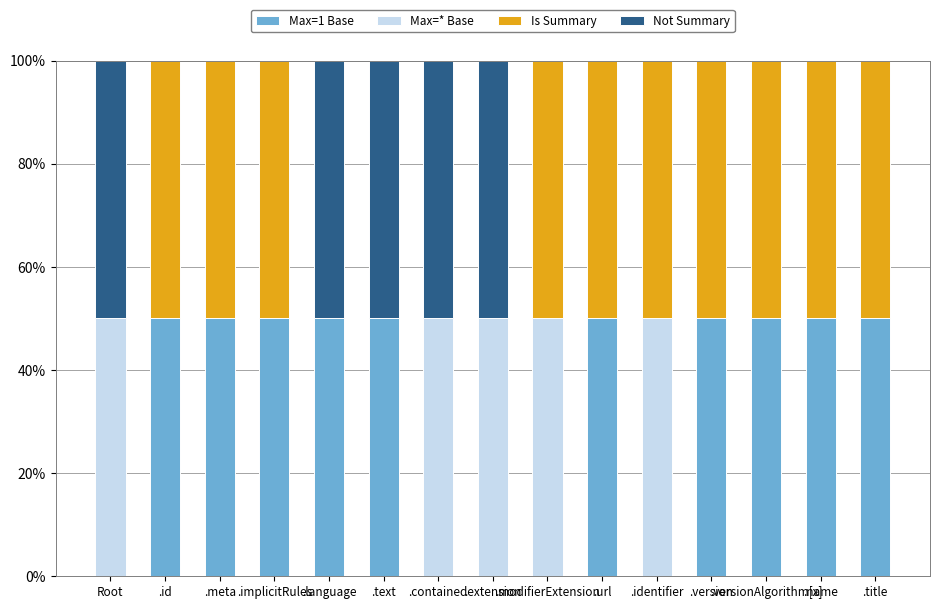

What are all the series names shown in the legend?

Max=1 Base, Max=* Base, Is Summary, Not Summary